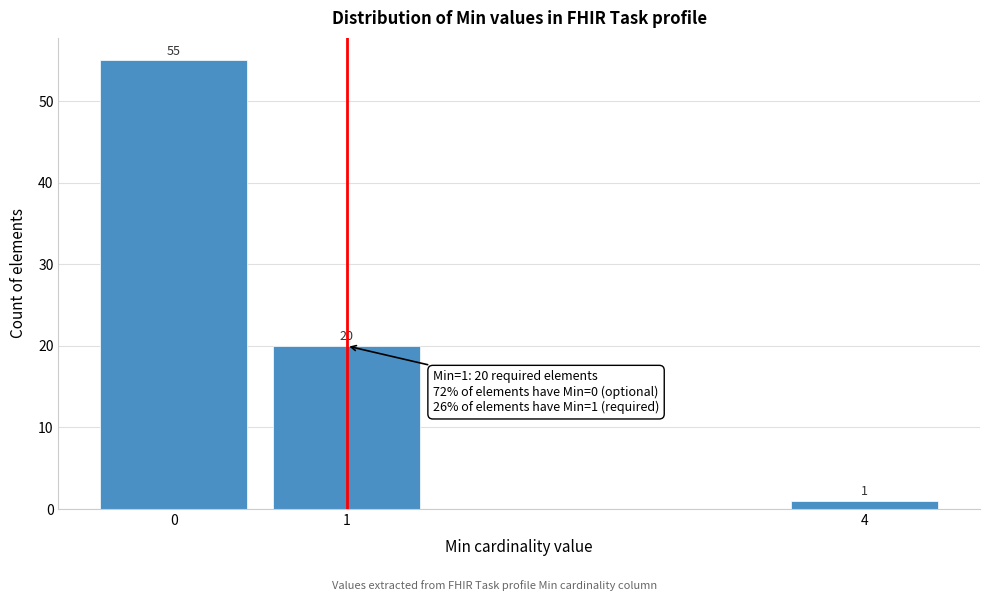

Reading left to right, extract all data points from this chart.

55	20	1